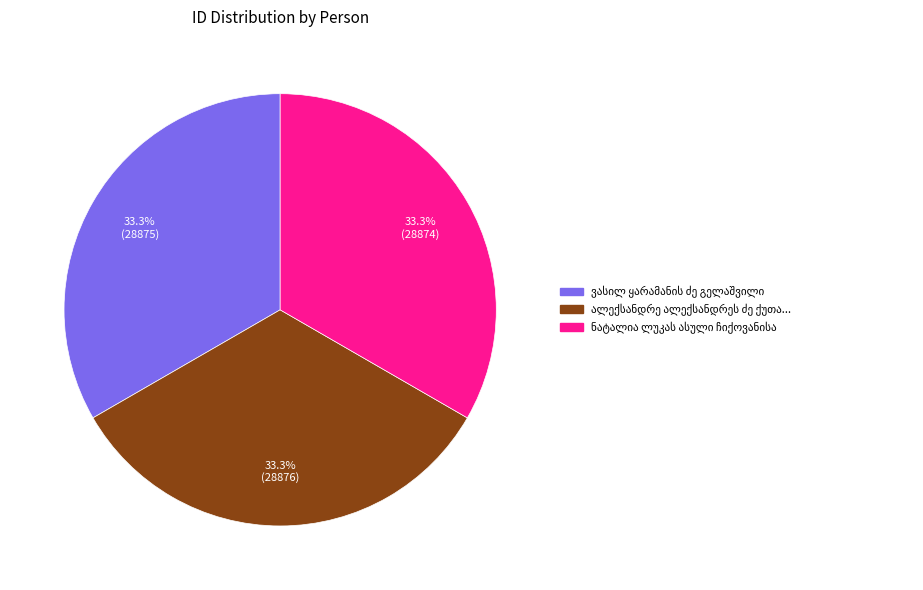

Is there a majority slice in this chart?

No